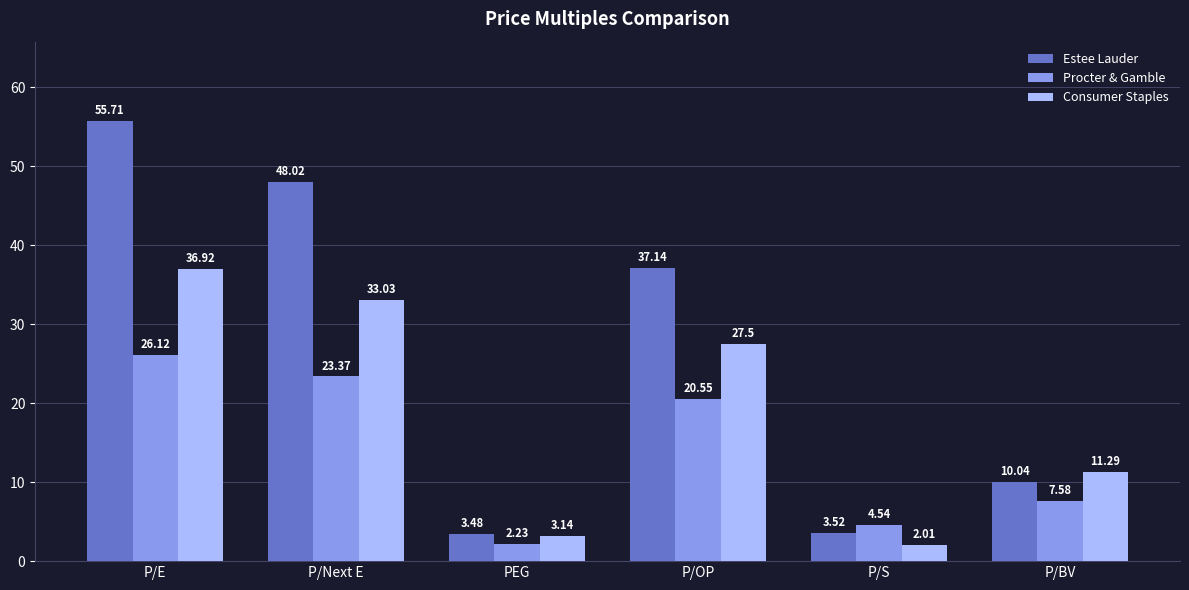

Rank the series by their maximum value, from highest to lowest.

Estee Lauder, Consumer Staples, Procter & Gamble